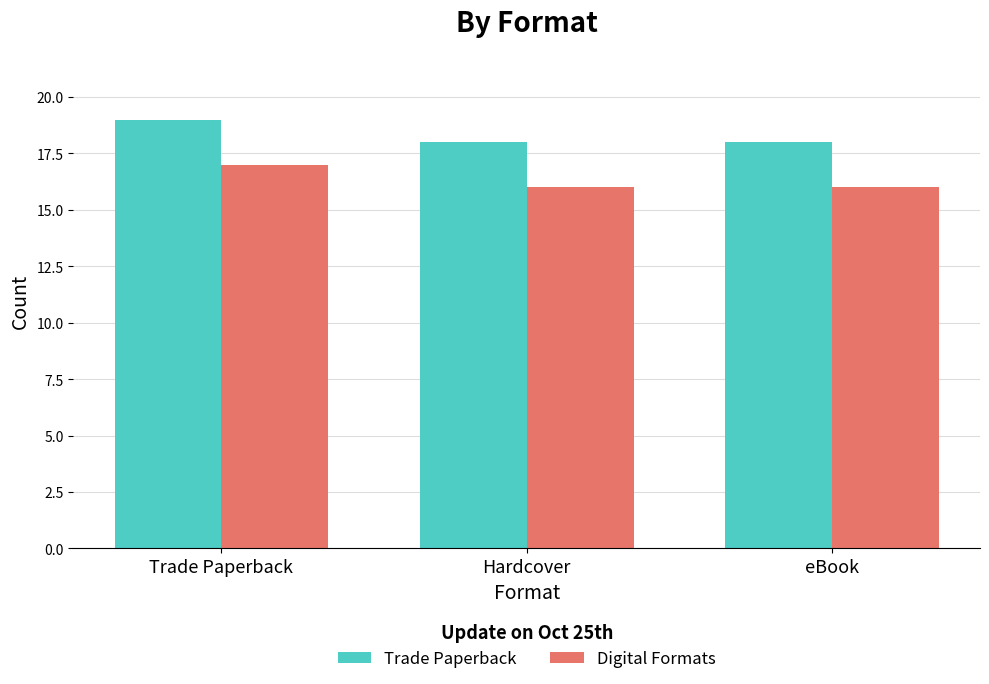

True or false: Trade Paperback has a value of 27 at Hardcover.

False